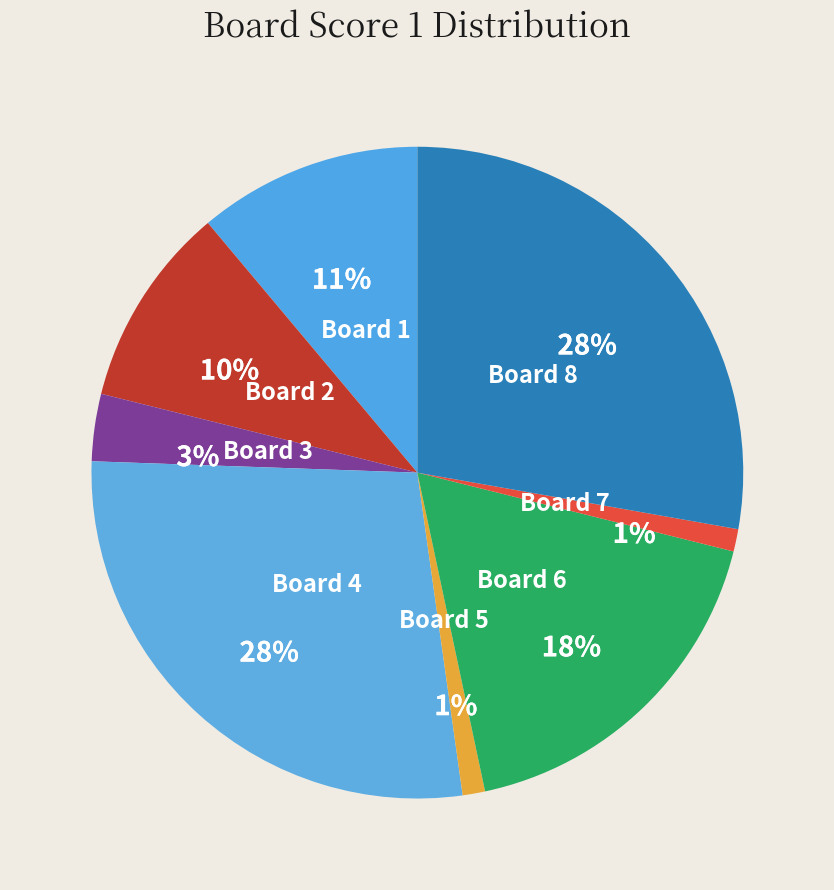

To the nearest percent, what percentage of the pie is Board 1?

11%